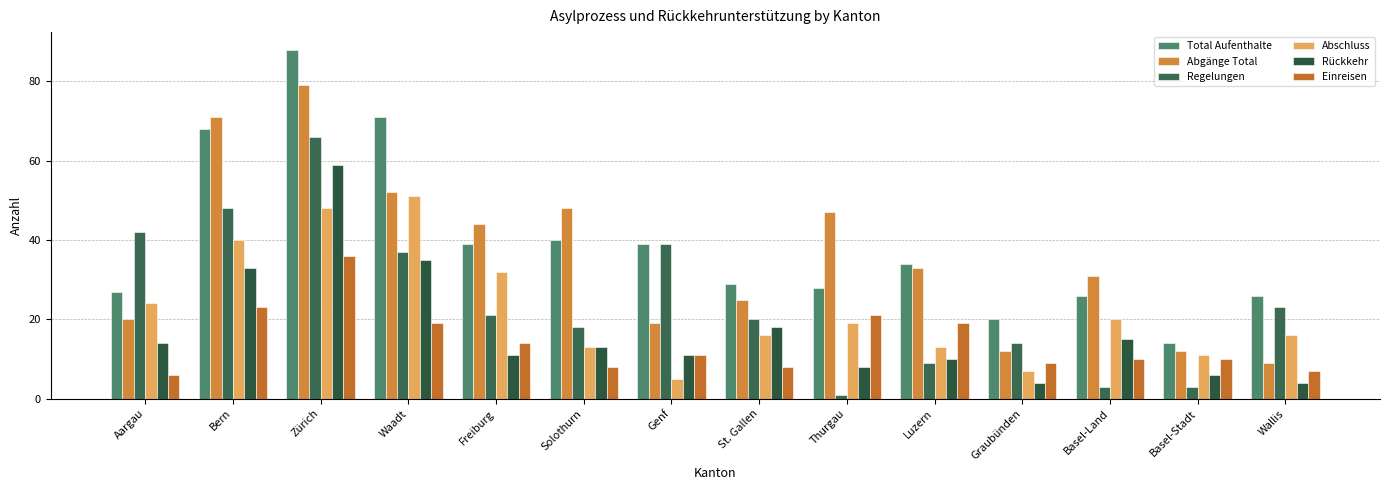

How many values in the Rückkehr series are below 13?

7